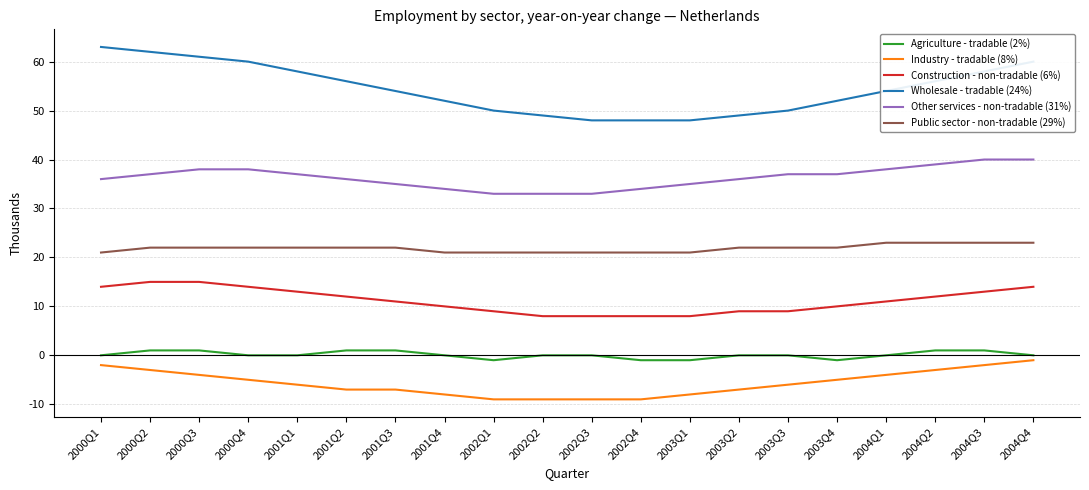

Reading left to right, extract all data points from this chart.

Agriculture - tradable (2%): 2000Q1=0	2000Q2=1	2000Q3=1	2000Q4=0	2001Q1=0	2001Q2=1	2001Q3=1	2001Q4=0	2002Q1=-1	2002Q2=0	2002Q3=0	2002Q4=-1	2003Q1=-1	2003Q2=0	2003Q3=0	2003Q4=-1	2004Q1=0	2004Q2=1	2004Q3=1	2004Q4=0
Industry - tradable (8%): 2000Q1=-2	2000Q2=-3	2000Q3=-4	2000Q4=-5	2001Q1=-6	2001Q2=-7	2001Q3=-7	2001Q4=-8	2002Q1=-9	2002Q2=-9	2002Q3=-9	2002Q4=-9	2003Q1=-8	2003Q2=-7	2003Q3=-6	2003Q4=-5	2004Q1=-4	2004Q2=-3	2004Q3=-2	2004Q4=-1
Construction - non-tradable (6%): 2000Q1=14	2000Q2=15	2000Q3=15	2000Q4=14	2001Q1=13	2001Q2=12	2001Q3=11	2001Q4=10	2002Q1=9	2002Q2=8	2002Q3=8	2002Q4=8	2003Q1=8	2003Q2=9	2003Q3=9	2003Q4=10	2004Q1=11	2004Q2=12	2004Q3=13	2004Q4=14
Wholesale - tradable (24%): 2000Q1=63	2000Q2=62	2000Q3=61	2000Q4=60	2001Q1=58	2001Q2=56	2001Q3=54	2001Q4=52	2002Q1=50	2002Q2=49	2002Q3=48	2002Q4=48	2003Q1=48	2003Q2=49	2003Q3=50	2003Q4=52	2004Q1=54	2004Q2=56	2004Q3=58	2004Q4=60
Other services - non-tradable (31%): 2000Q1=36	2000Q2=37	2000Q3=38	2000Q4=38	2001Q1=37	2001Q2=36	2001Q3=35	2001Q4=34	2002Q1=33	2002Q2=33	2002Q3=33	2002Q4=34	2003Q1=35	2003Q2=36	2003Q3=37	2003Q4=37	2004Q1=38	2004Q2=39	2004Q3=40	2004Q4=40
Public sector - non-tradable (29%): 2000Q1=21	2000Q2=22	2000Q3=22	2000Q4=22	2001Q1=22	2001Q2=22	2001Q3=22	2001Q4=21	2002Q1=21	2002Q2=21	2002Q3=21	2002Q4=21	2003Q1=21	2003Q2=22	2003Q3=22	2003Q4=22	2004Q1=23	2004Q2=23	2004Q3=23	2004Q4=23